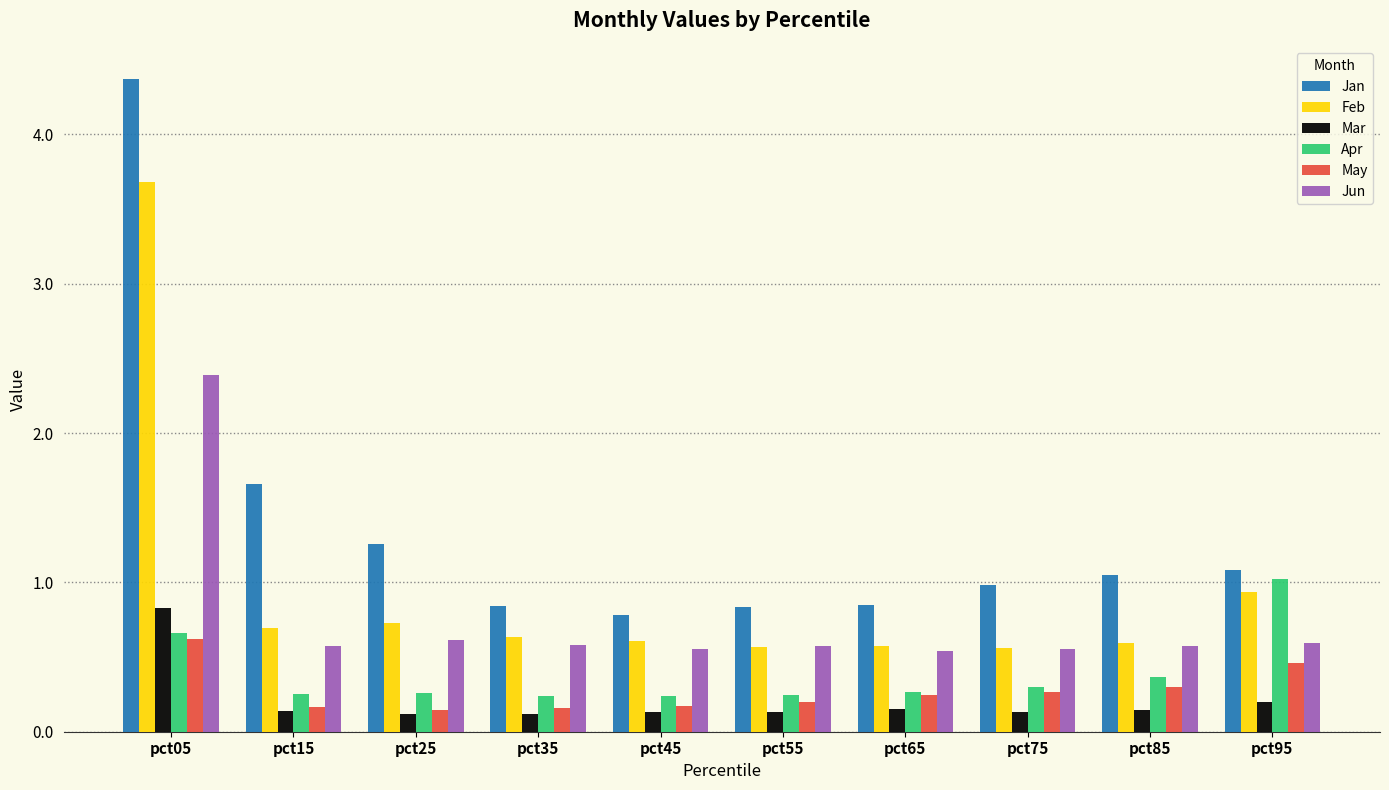

Which series has the widest spread of values?

Jan